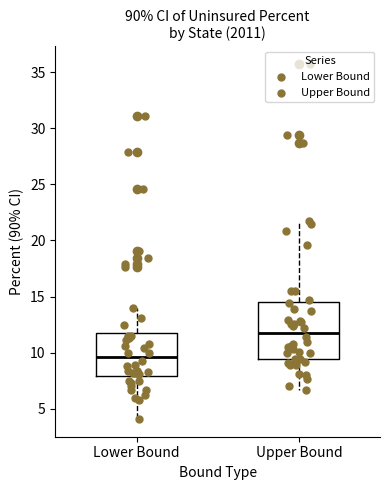

Which box has the lowest median line?

Lower Bound